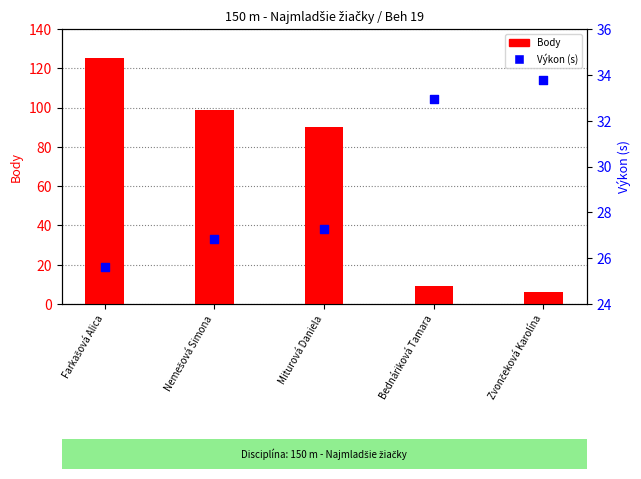

Which series has the largest total across all categories?

Body